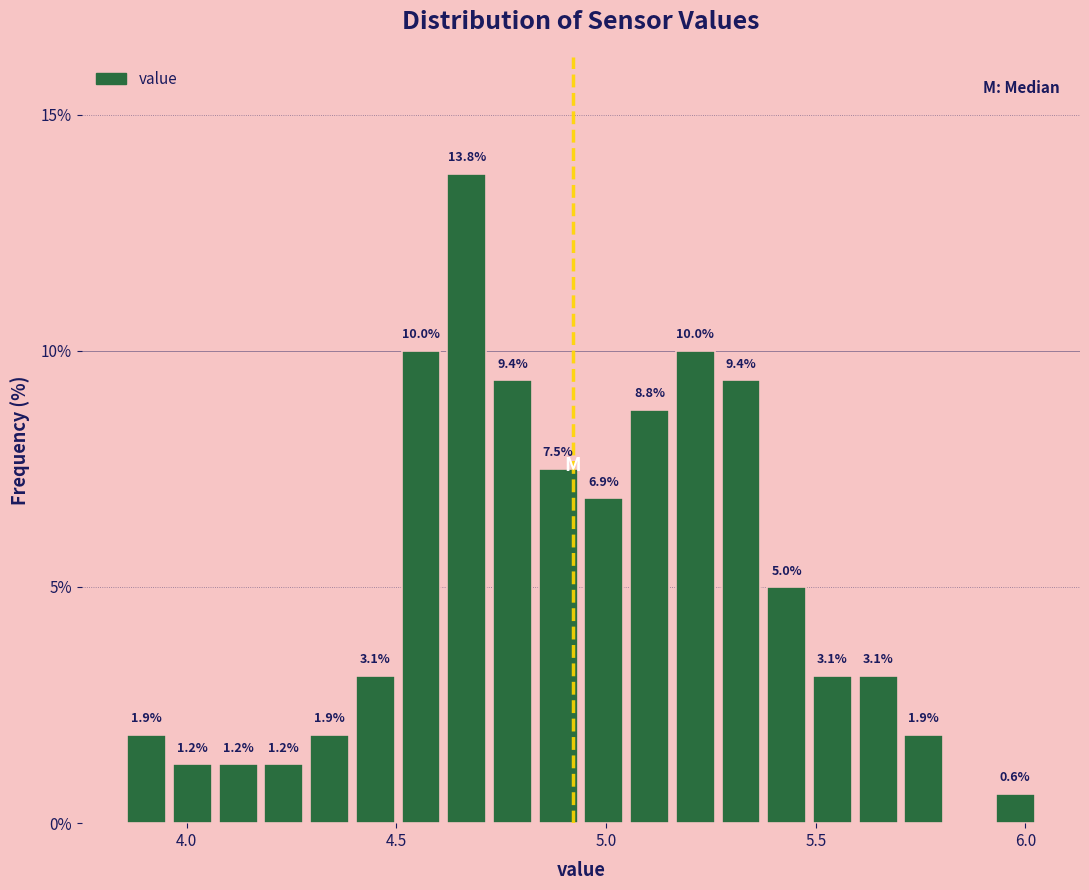

Read against the x-axis, roughly where is the centre of the tallest bar?

4.65